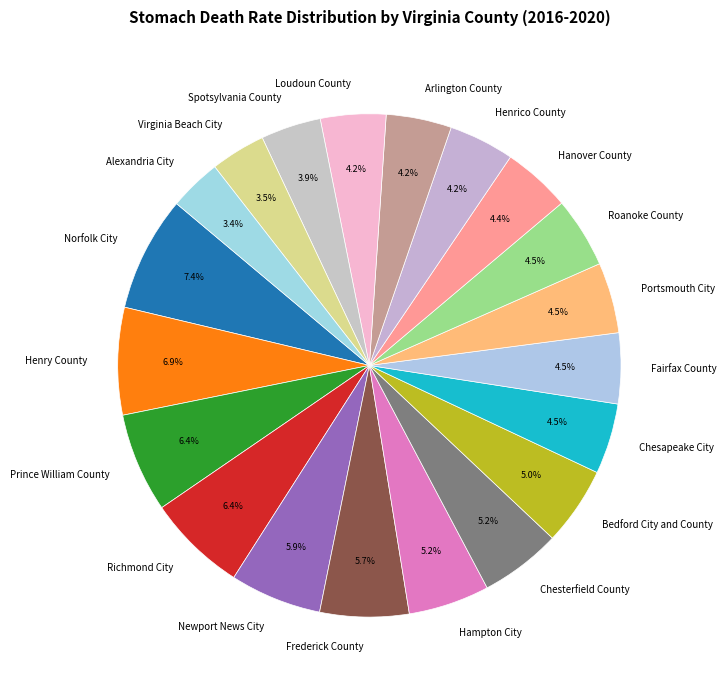

Which category has the biggest portion of the pie?

Norfolk City